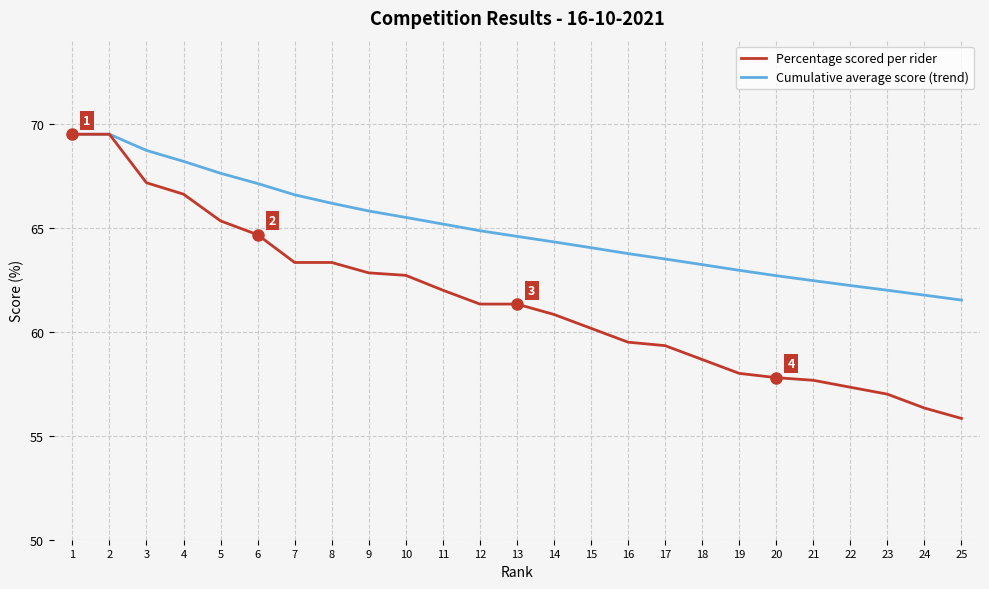

Is the value of Percentage scored per rider at 9 greater than the value of Cumulative average score (trend) at 9?

No